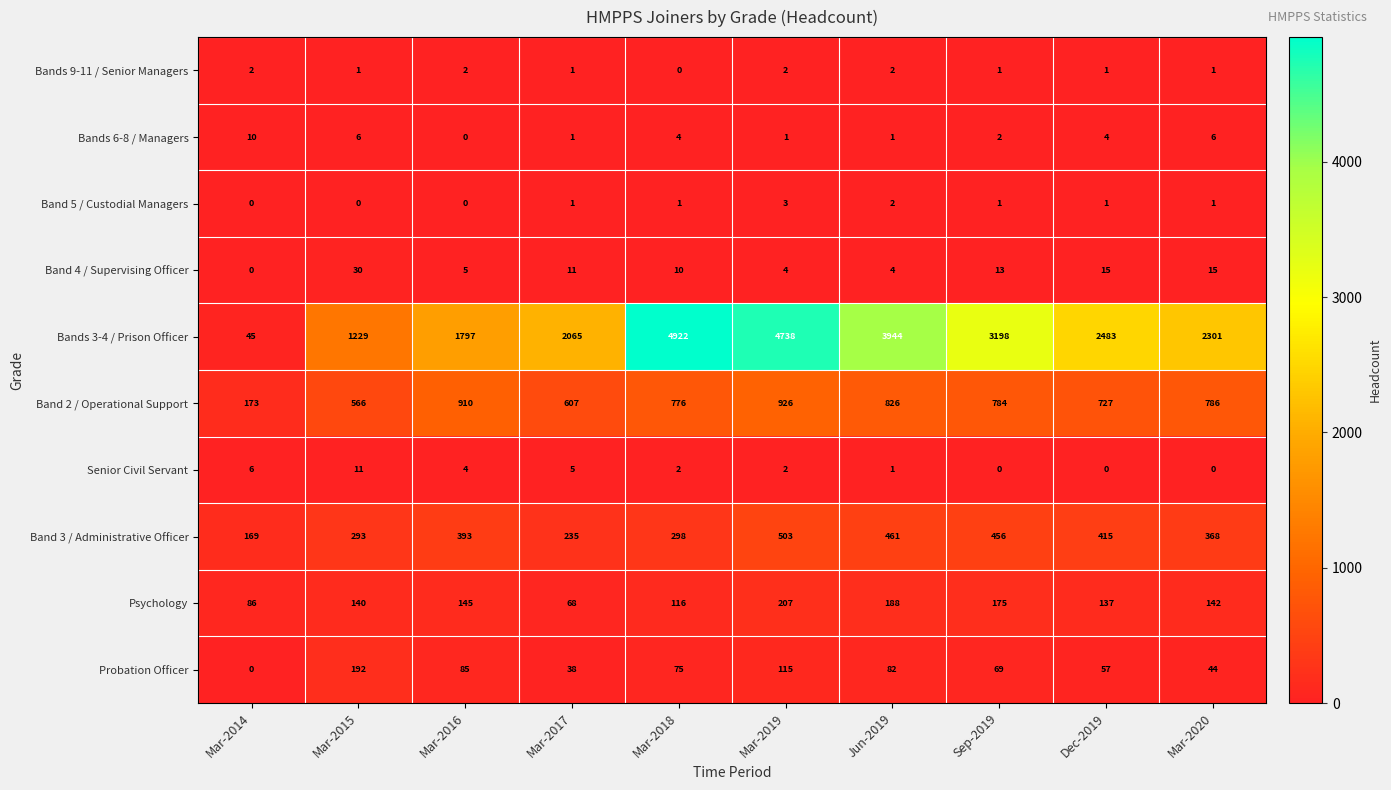

Which series has the widest spread of values?

Bands 3-4 / Prison Officer